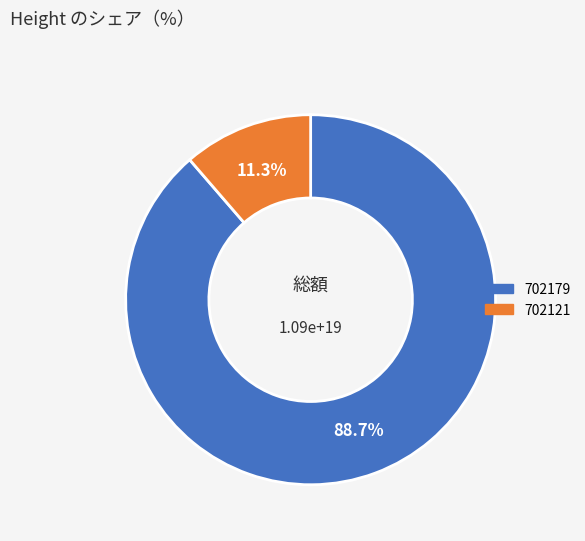

What percentage is the 702121 slice, to the nearest percent?

11%